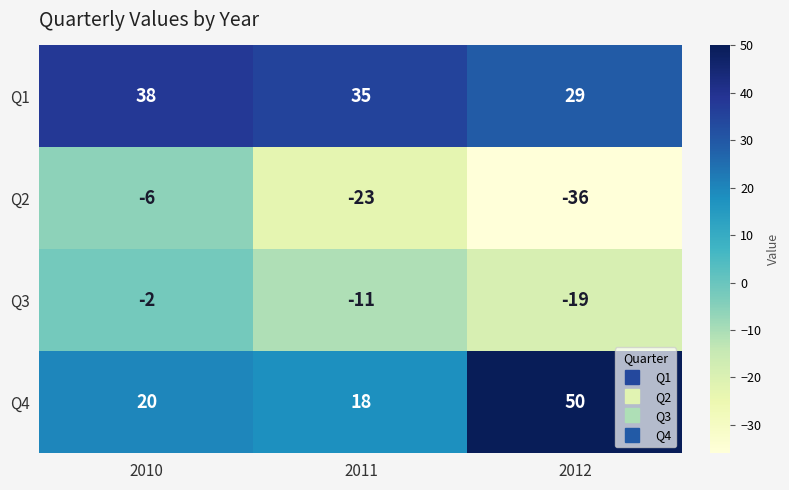

The Q2 series shows -6 at 2010. True or false?

True